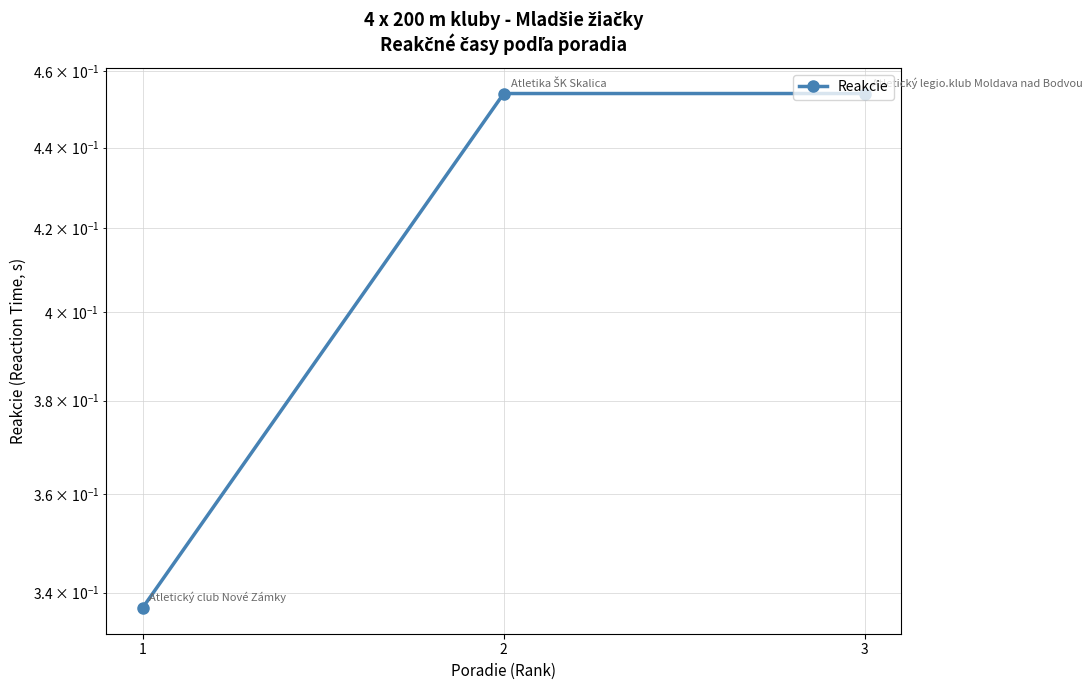

What is the change in value from 1 to 2?

+0.1